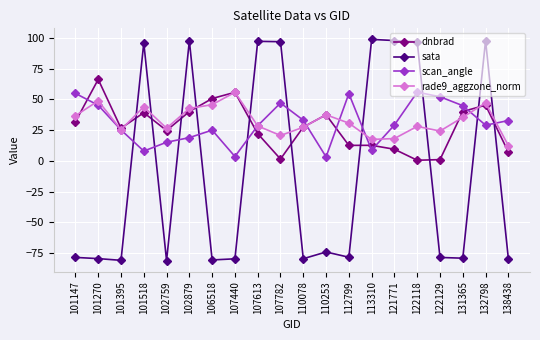

Is it true that rade9_aggzone_norm equals 48.8 at 101270?

True